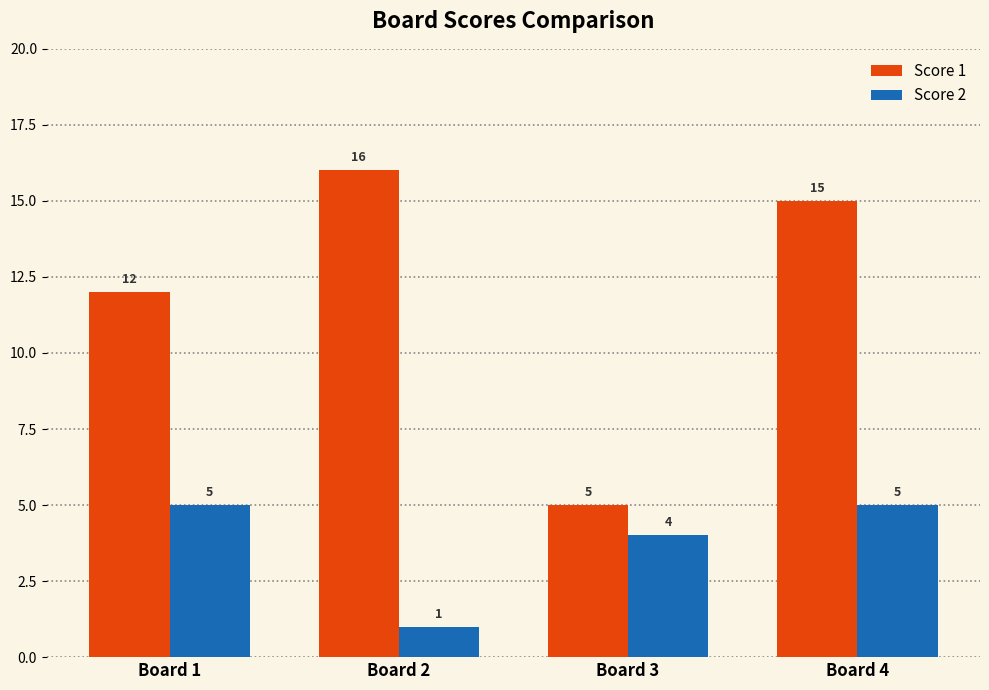

What are all the series names shown in the legend?

Score 1, Score 2